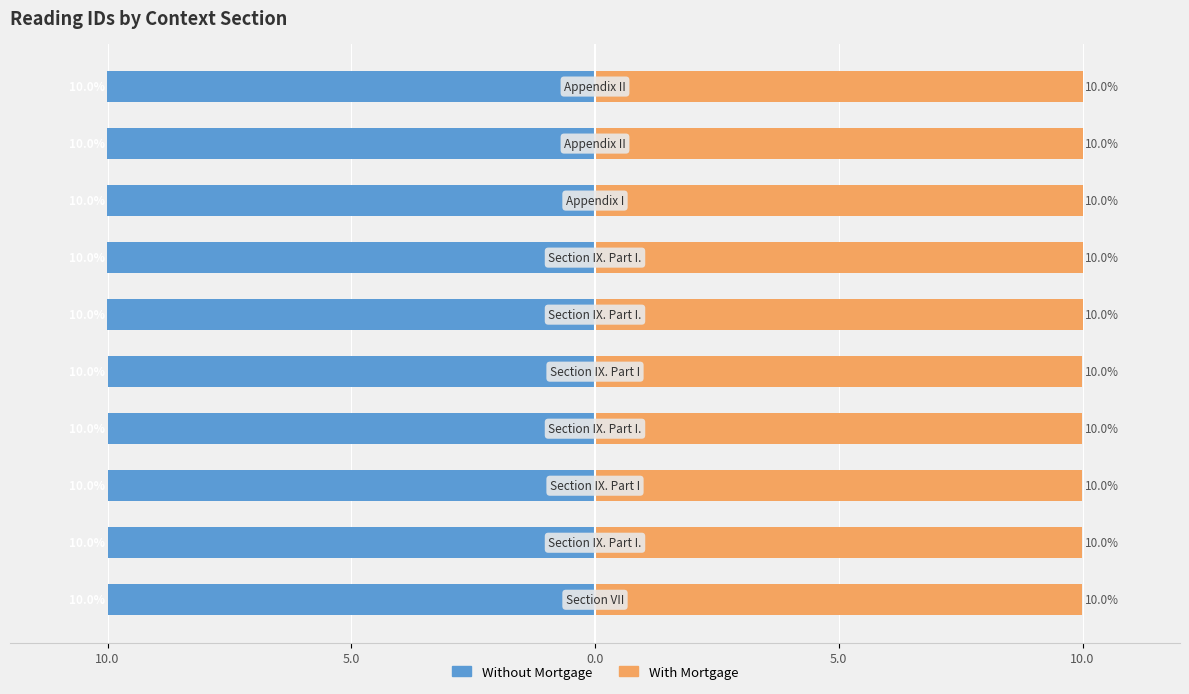

Count the number of data series in this chart.

2